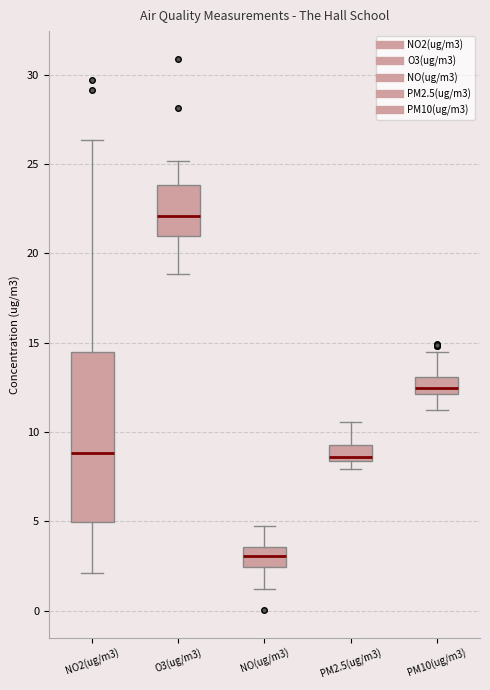

Reading left to right, read every box against the y-axis: the position of its median line, the range the box covers, and the ends of its whiskers. The values are not printed on the chart, so give them approximately, as read against the axis.

NO2(ug/m3): median 9.0, box 5.0 to 14.5, whiskers 2.0 to 26.5
O3(ug/m3): median 22.0, box 21.0 to 24.0, whiskers 19.0 to 25.0
NO(ug/m3): median 3.0, box 2.5 to 3.5, whiskers 1.0 to 4.5
PM2.5(ug/m3): median 8.5 (just above the box's lower edge), box 8.5 to 9.0, whiskers 8.0 to 10.5
PM10(ug/m3): median 12.5, box 12.0 to 13.0, whiskers 11.5 to 14.5